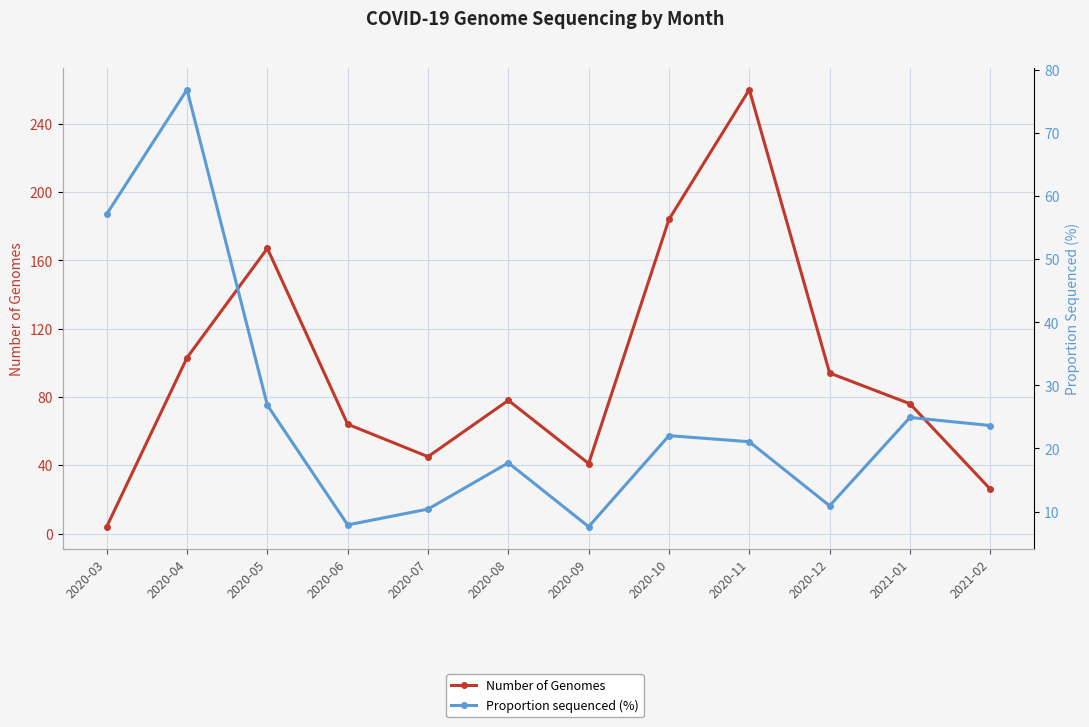

Reading left to right, transcribe all the data shown in this chart.

Number of Genomes: 2020-03=4.0	2020-04=103.0	2020-05=167.0	2020-06=64.0	2020-07=45.0	2020-08=78.0	2020-09=41.0	2020-10=184.0	2020-11=260.0	2020-12=94.0	2021-01=76.0	2021-02=26.0
Proportion sequenced (%): 2020-03=57.1	2020-04=76.9	2020-05=26.8	2020-06=7.9	2020-07=10.4	2020-08=17.7	2020-09=7.6	2020-10=22.0	2020-11=21.1	2020-12=10.9	2021-01=24.9	2021-02=23.6